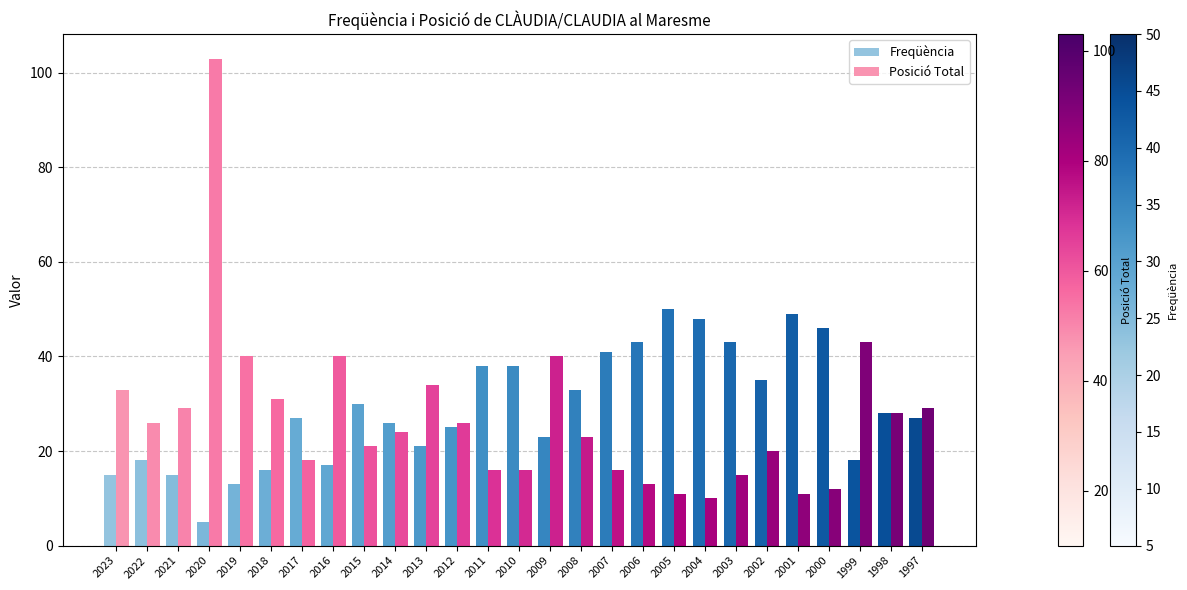

What is the highest value of the Posició Total series?

103